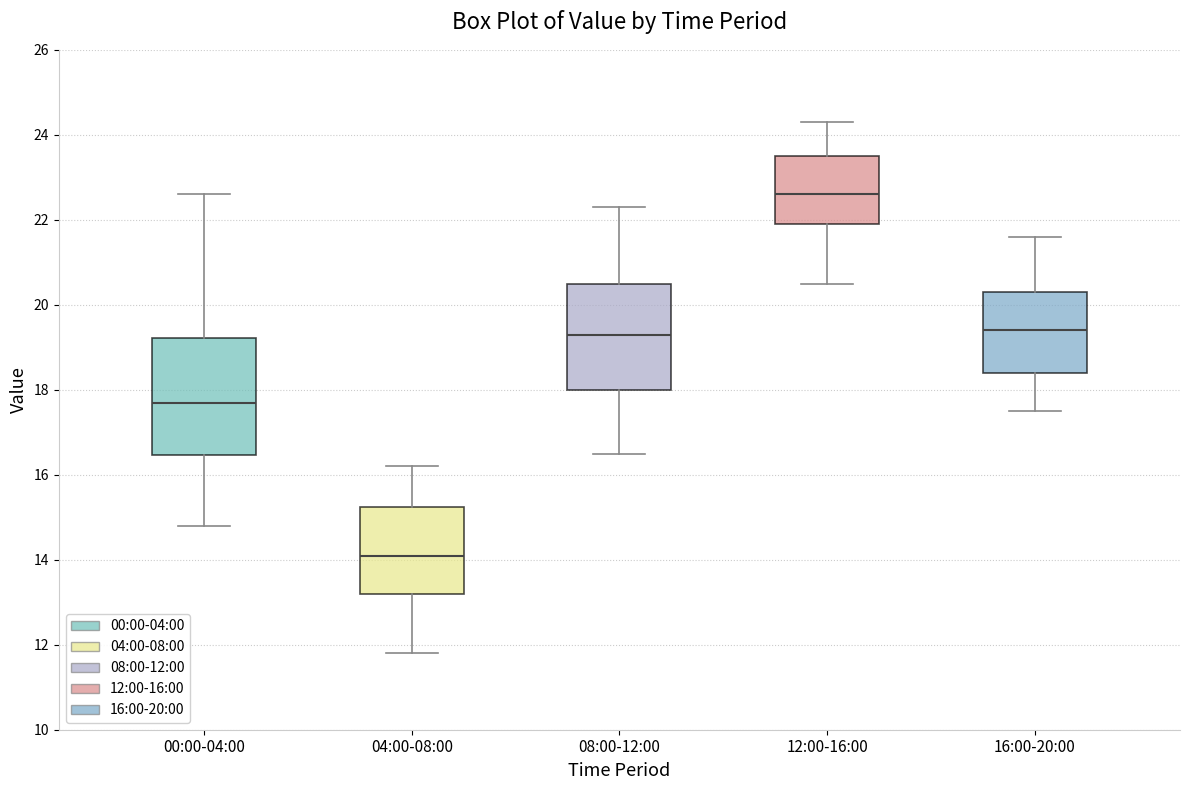

Which box's median line is the highest?

12:00-16:00